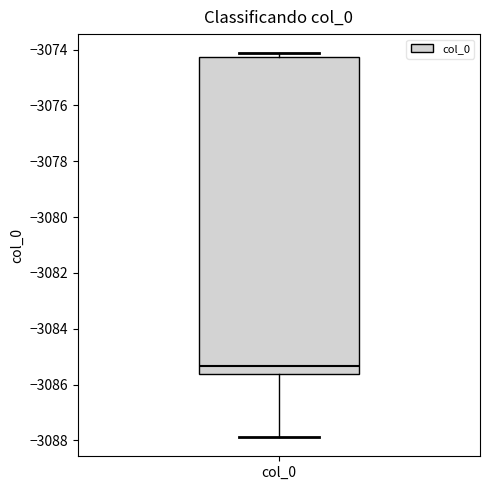

Where does the lower whisker of the box for col_0 end on the y-axis? The values are not printed on the chart, so give them approximately, as read against the axis.

-3087.8